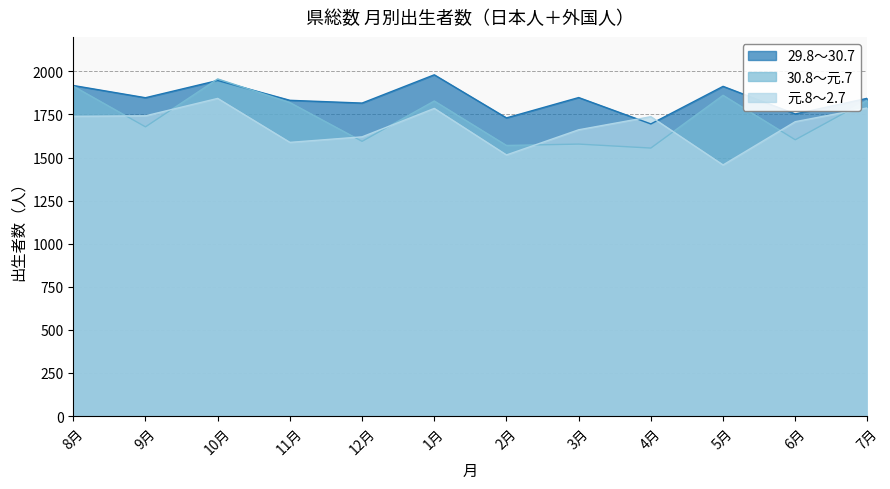

Which series has the widest spread of values?

30.8～元.7